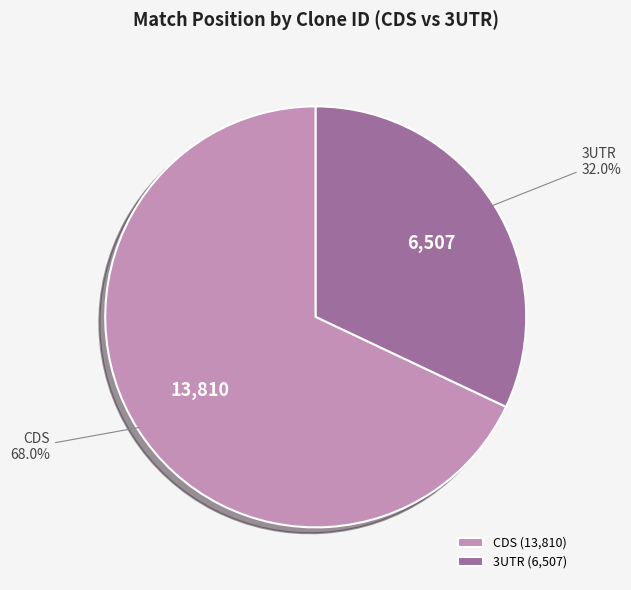

What portion of the pie excludes 3UTR?

68.0%